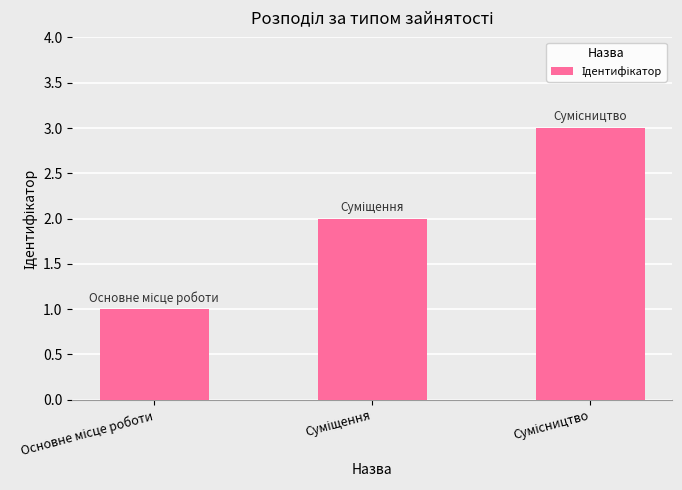

Reading left to right, transcribe all the data shown in this chart.

1	2	3